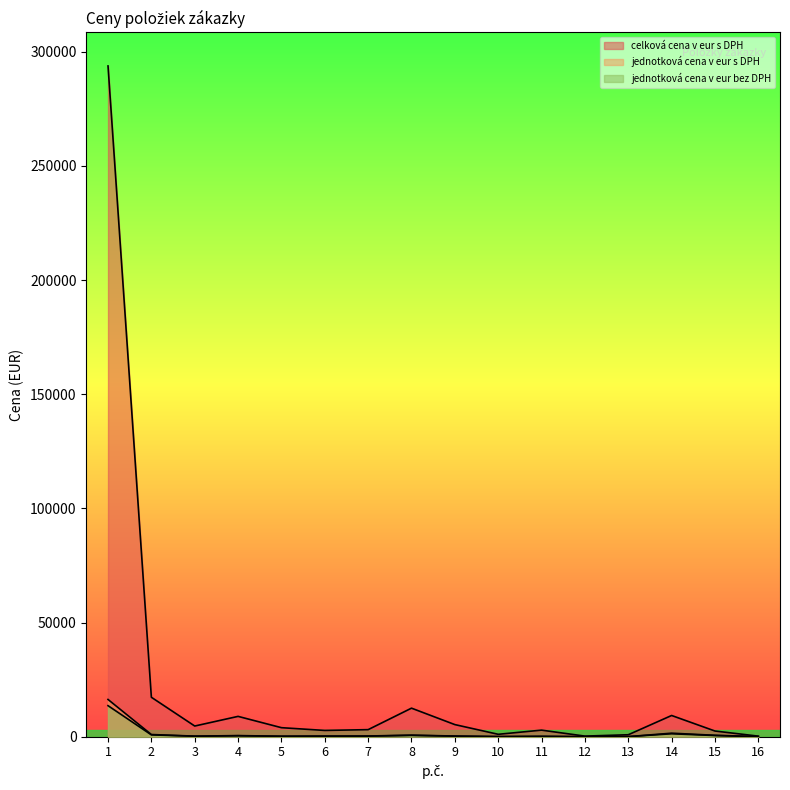

What is the value of the jednotková cena v eur s DPH point at the 12th from the left?

14.9